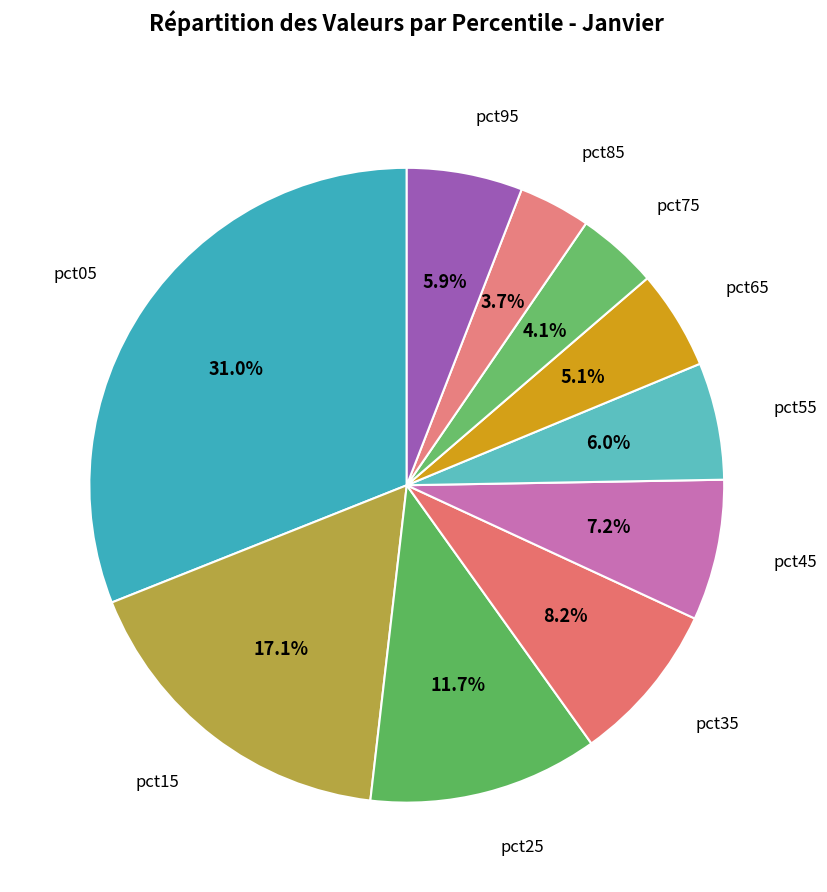

Count the number of slices in the pie.

10